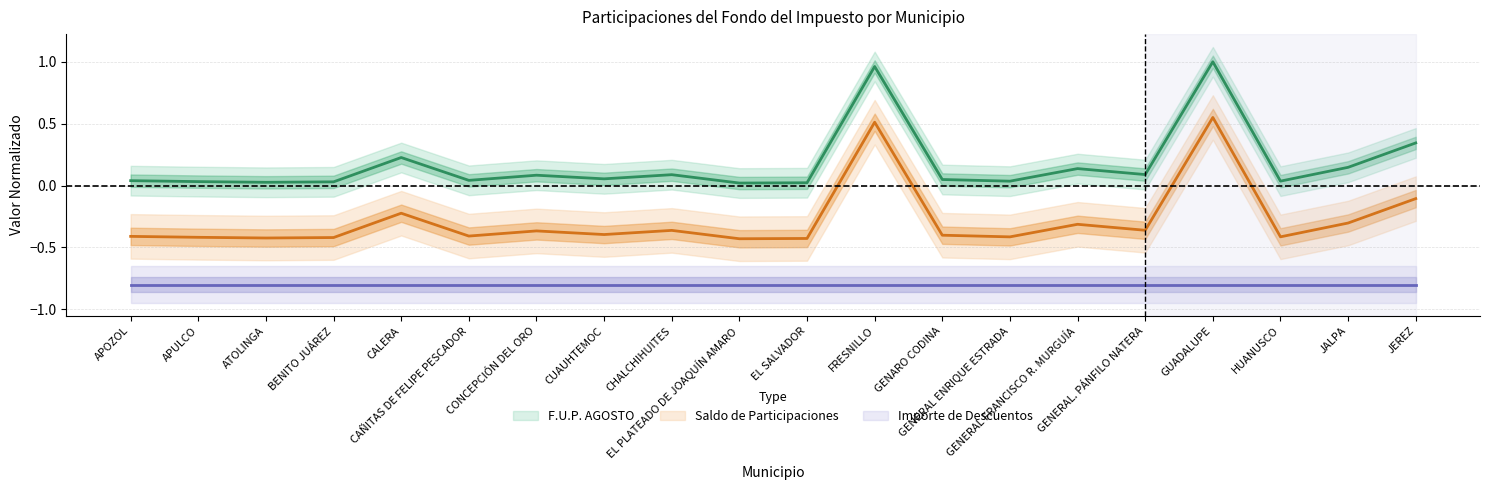

What is the maximum value for Saldo de Participaciones?

0.6